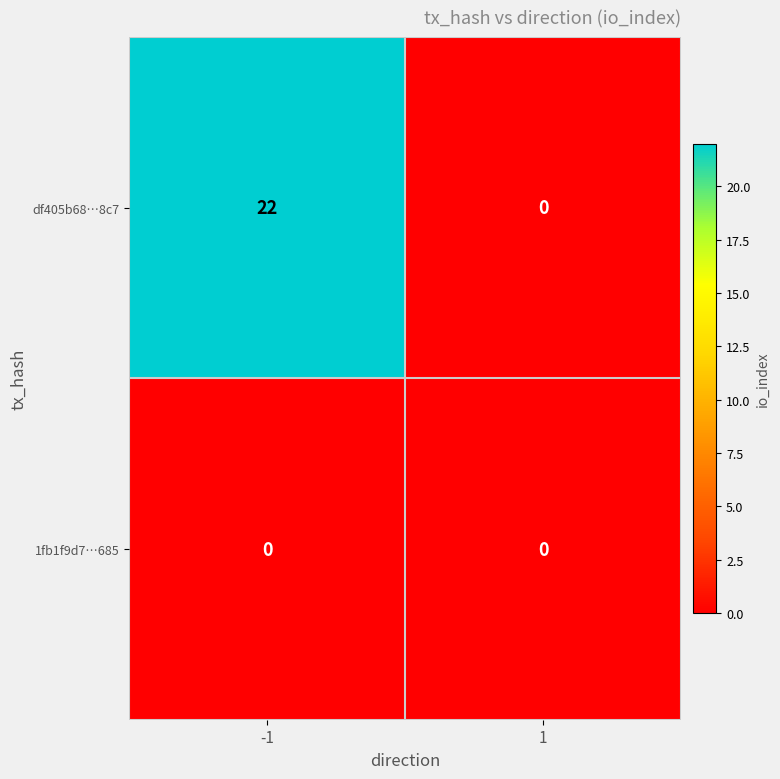

What is the greatest value displayed?

22